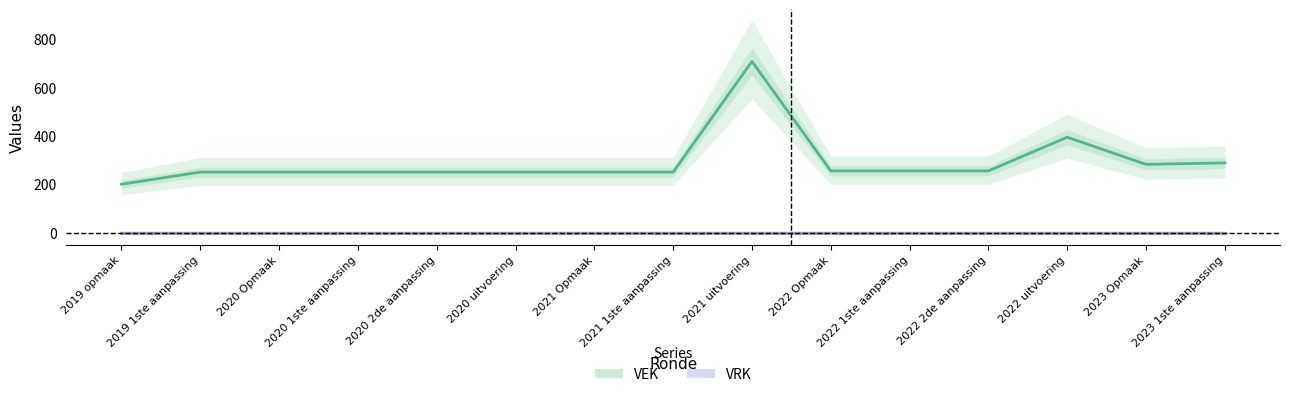

Which series has the largest total across all categories?

VEK line